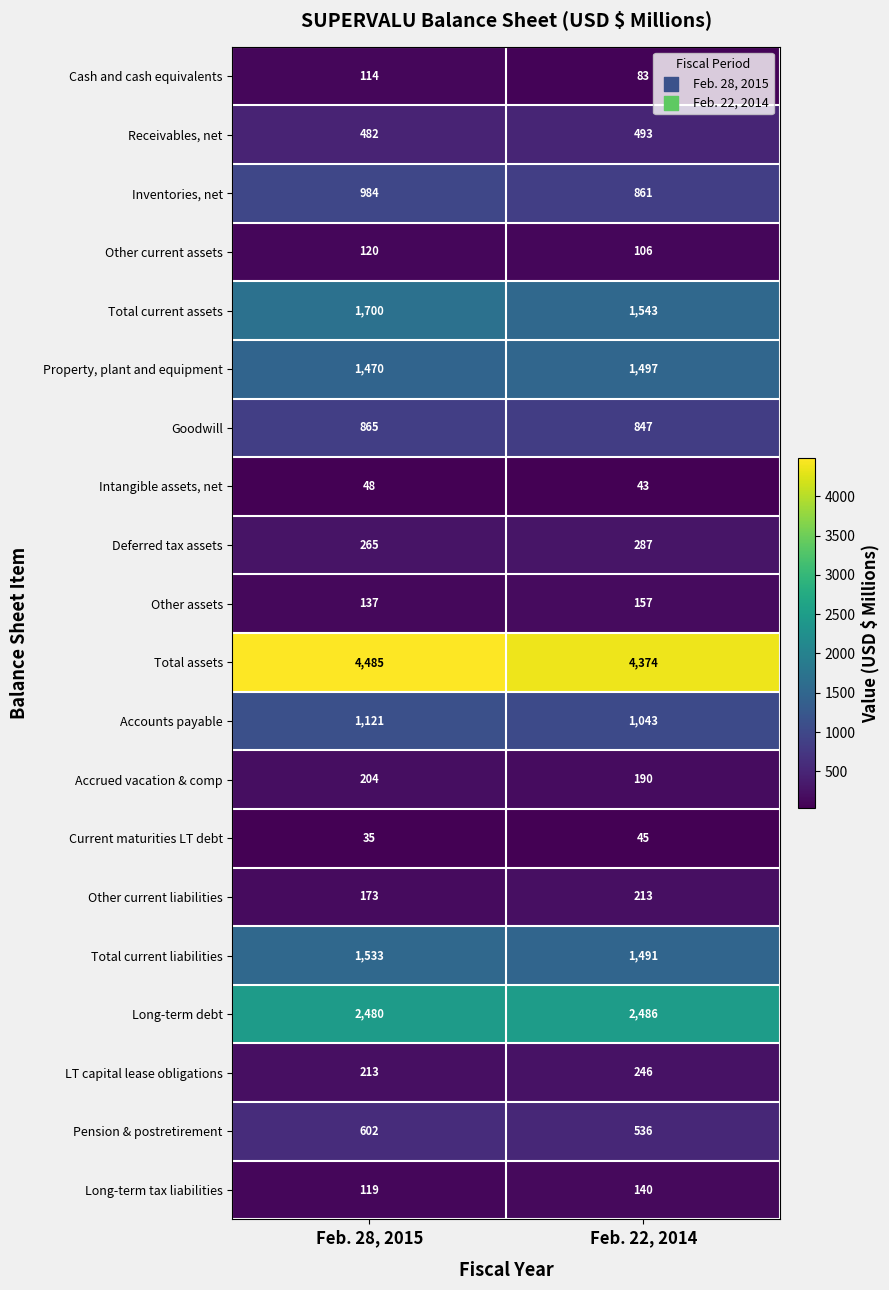

Rank the series at Feb. 28, 2015 from lowest to highest value.

Current maturities LT debt, Intangible assets, net, Cash and cash equivalents, Long-term tax liabilities, Other current assets, Other assets, Other current liabilities, Accrued vacation & comp, LT capital lease obligations, Deferred tax assets, Receivables, net, Pension & postretirement, Goodwill, Inventories, net, Accounts payable, Property, plant and equipment, Total current liabilities, Total current assets, Long-term debt, Total assets